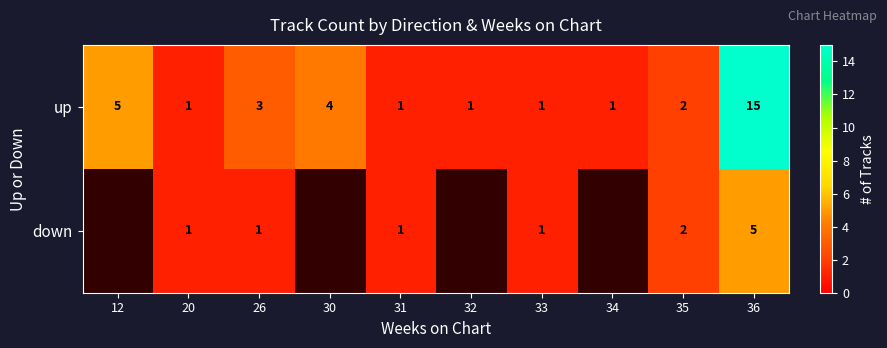

Rank the series at 26 from highest to lowest value.

up, down